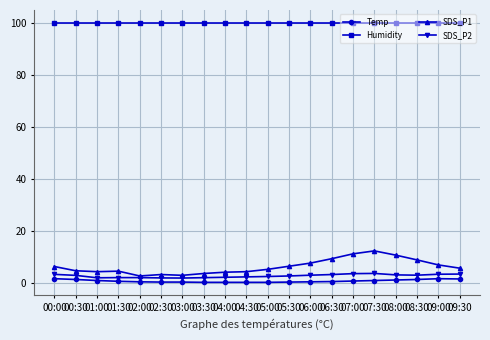

Which series has the largest total across all categories?

Humidity